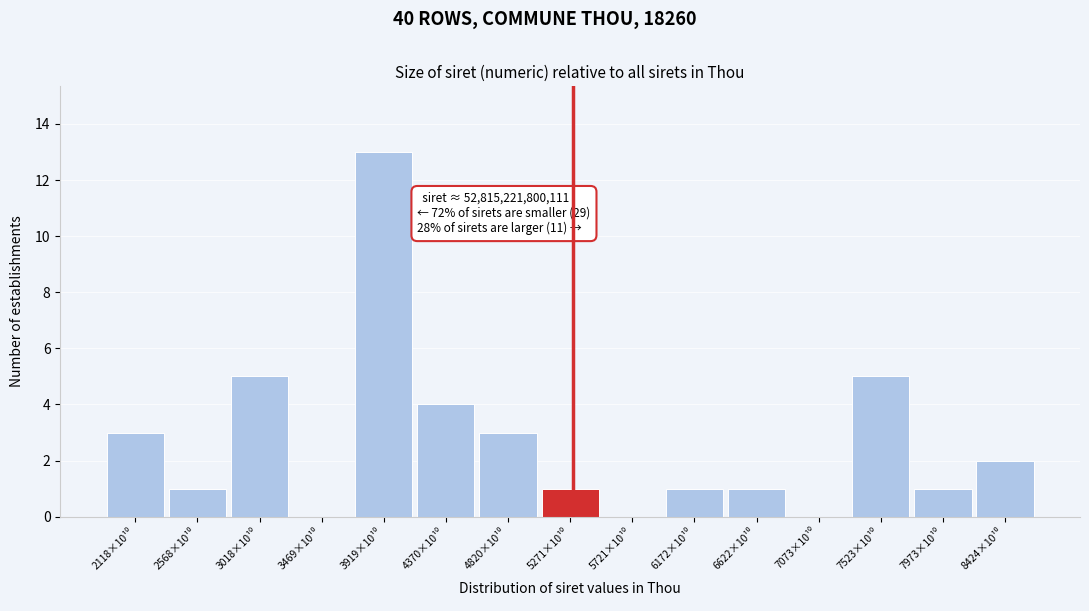

What is the greatest value displayed?

13